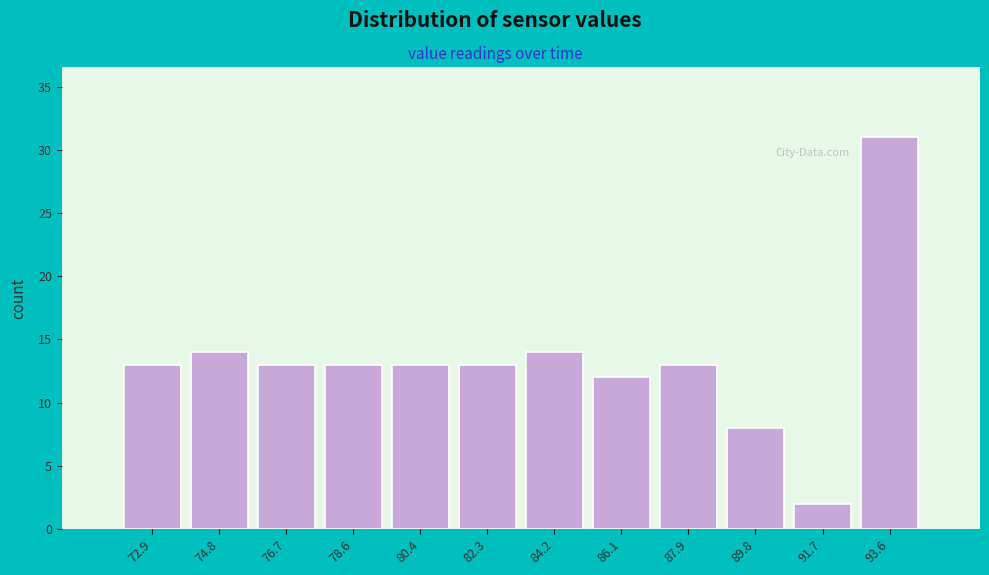

Which range on the x-axis has the tallest bar?

92.6 to 94.6